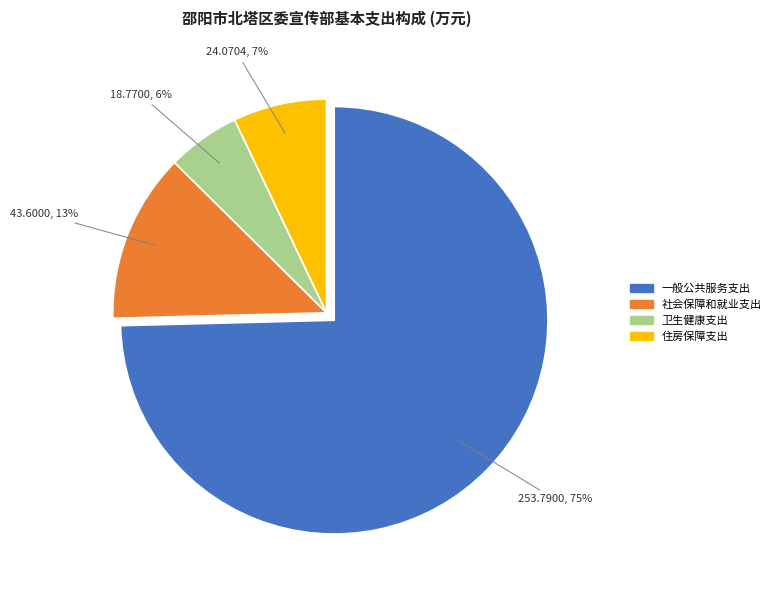

Which category has the biggest portion of the pie?

一般公共服务支出